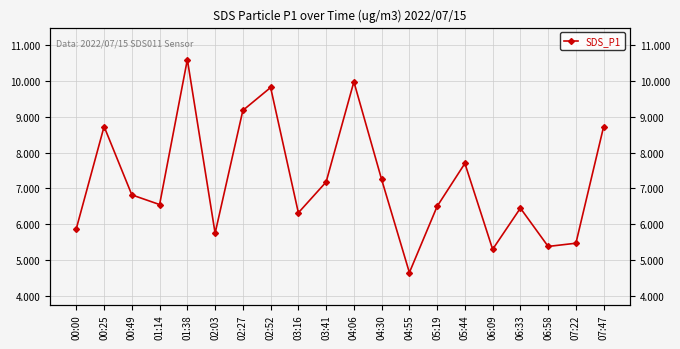

How many lines are shown in the chart?

1